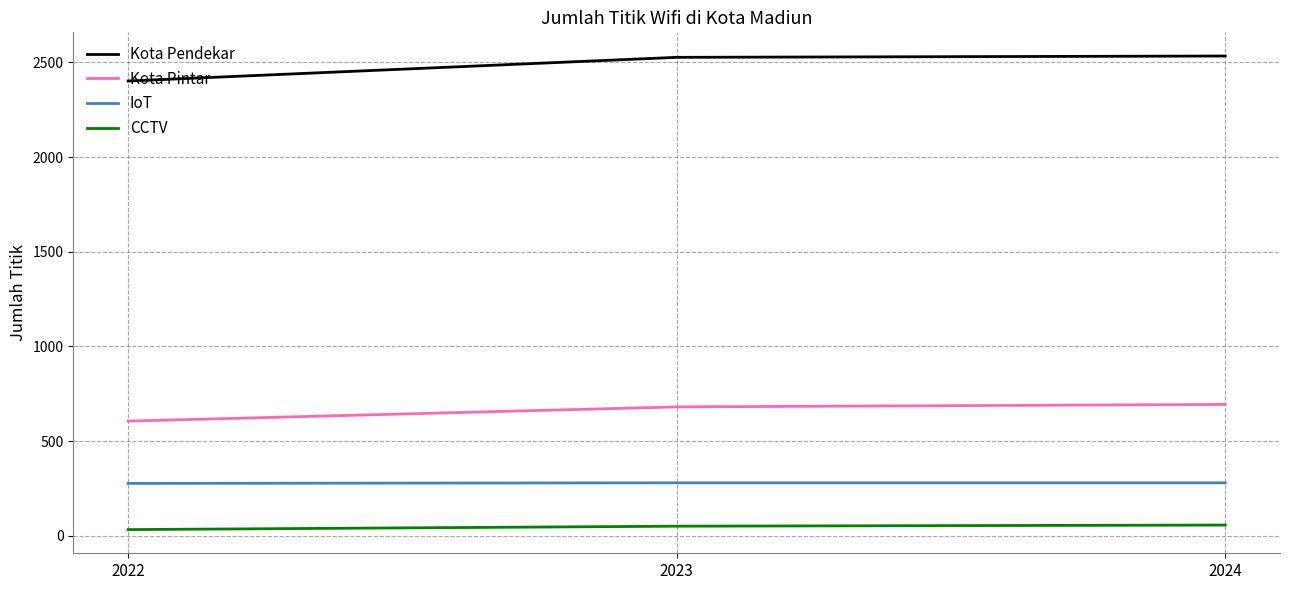

At which label does Kota Pendekar reach its minimum?

2022